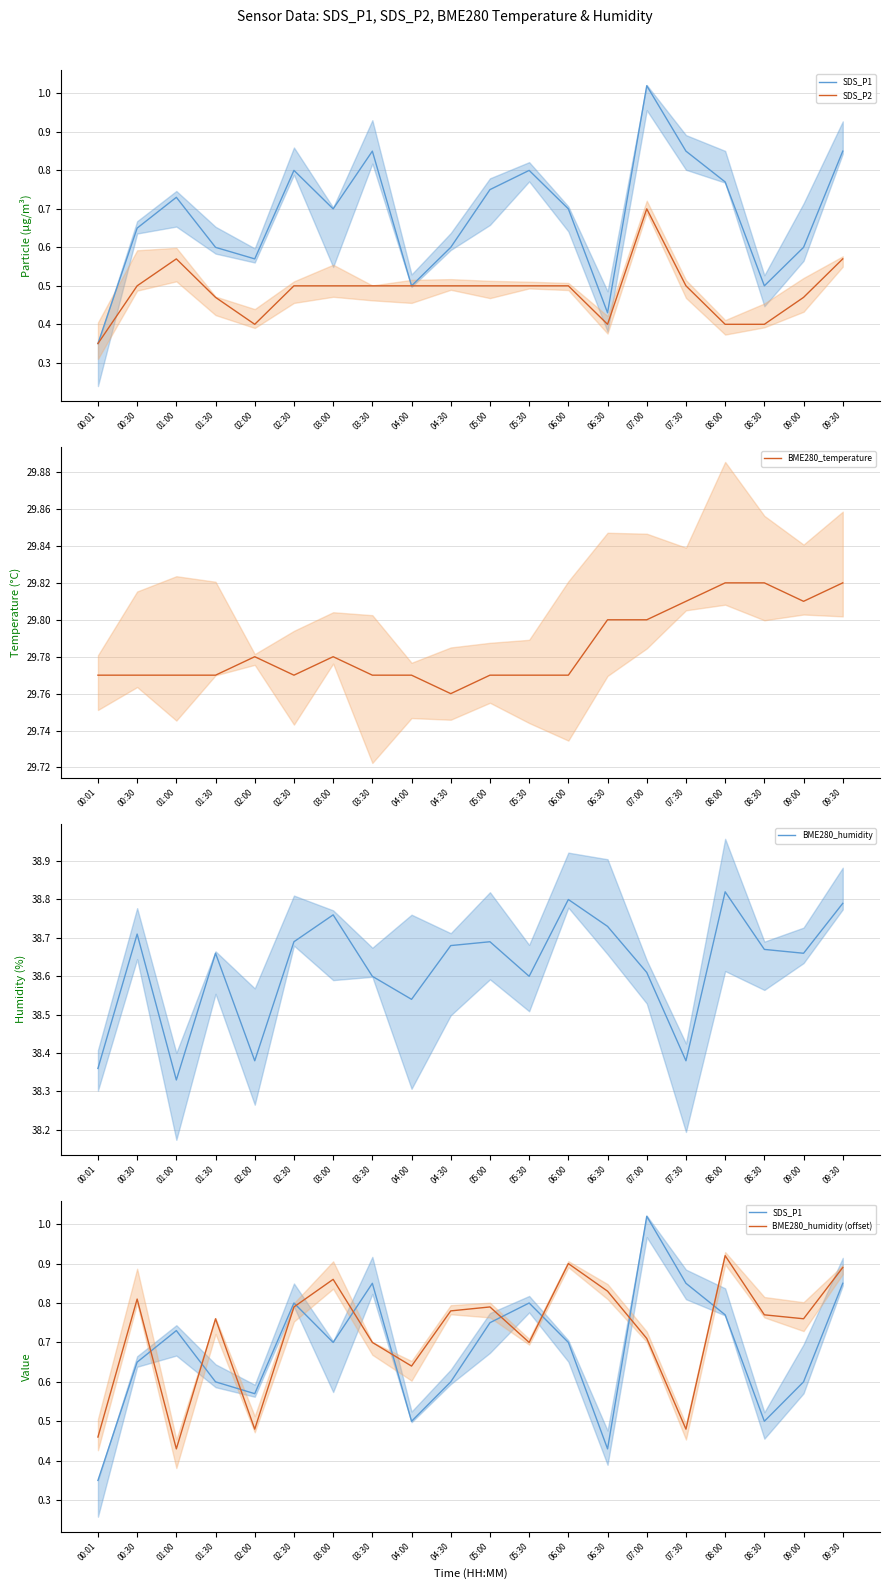

Reading right to left, transcribe all the data shown in this chart.

SDS_P1: 09:30=0.8	09:00=0.6	08:30=0.5	08:00=0.8	07:30=0.8	07:00=1.0	06:30=0.4	06:00=0.7	05:30=0.8	05:00=0.8	04:30=0.6	04:00=0.5	03:30=0.8	03:00=0.7	02:30=0.8	02:00=0.6	01:30=0.6	01:00=0.7	00:30=0.7	00:01=0.3
SDS_P2: 09:30=0.6	09:00=0.5	08:30=0.4	08:00=0.4	07:30=0.5	07:00=0.7	06:30=0.4	06:00=0.5	05:30=0.5	05:00=0.5	04:30=0.5	04:00=0.5	03:30=0.5	03:00=0.5	02:30=0.5	02:00=0.4	01:30=0.5	01:00=0.6	00:30=0.5	00:01=0.3
BME280_temperature: 09:30=29.8	09:00=29.8	08:30=29.8	08:00=29.8	07:30=29.8	07:00=29.8	06:30=29.8	06:00=29.8	05:30=29.8	05:00=29.8	04:30=29.8	04:00=29.8	03:30=29.8	03:00=29.8	02:30=29.8	02:00=29.8	01:30=29.8	01:00=29.8	00:30=29.8	00:01=29.8
BME280_humidity: 09:30=38.8	09:00=38.7	08:30=38.7	08:00=38.8	07:30=38.4	07:00=38.6	06:30=38.7	06:00=38.8	05:30=38.6	05:00=38.7	04:30=38.7	04:00=38.5	03:30=38.6	03:00=38.8	02:30=38.7	02:00=38.4	01:30=38.7	01:00=38.3	00:30=38.7	00:01=38.4
BME280_humidity (offset): 09:30=0.9	09:00=0.8	08:30=0.8	08:00=0.9	07:30=0.5	07:00=0.7	06:30=0.8	06:00=0.9	05:30=0.7	05:00=0.8	04:30=0.8	04:00=0.6	03:30=0.7	03:00=0.9	02:30=0.8	02:00=0.5	01:30=0.8	01:00=0.4	00:30=0.8	00:01=0.5